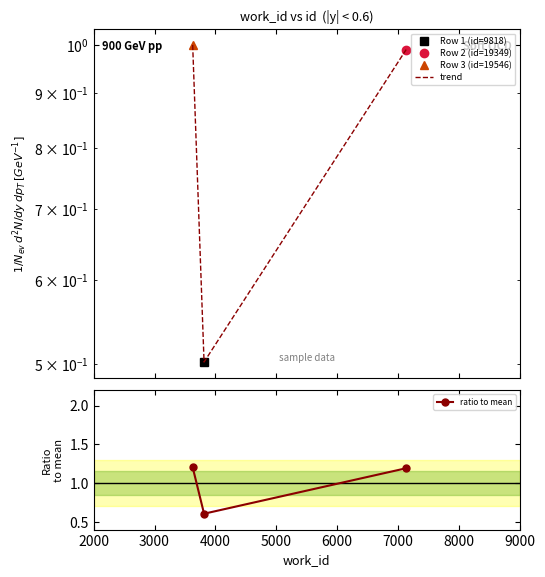

Rank the series by their average value, from lowest to highest.

trend, ratio to mean